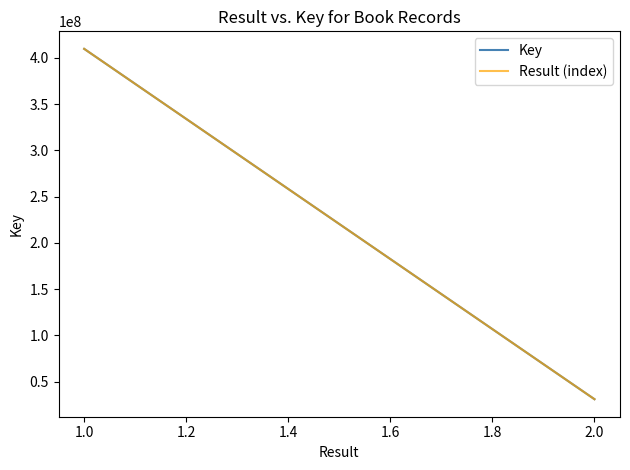

Which series has the largest total across all categories?

Key